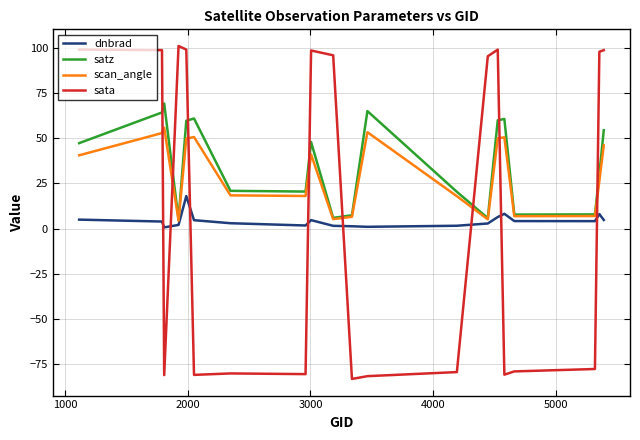

True or false: satz and dnbrad cross at least once.

False